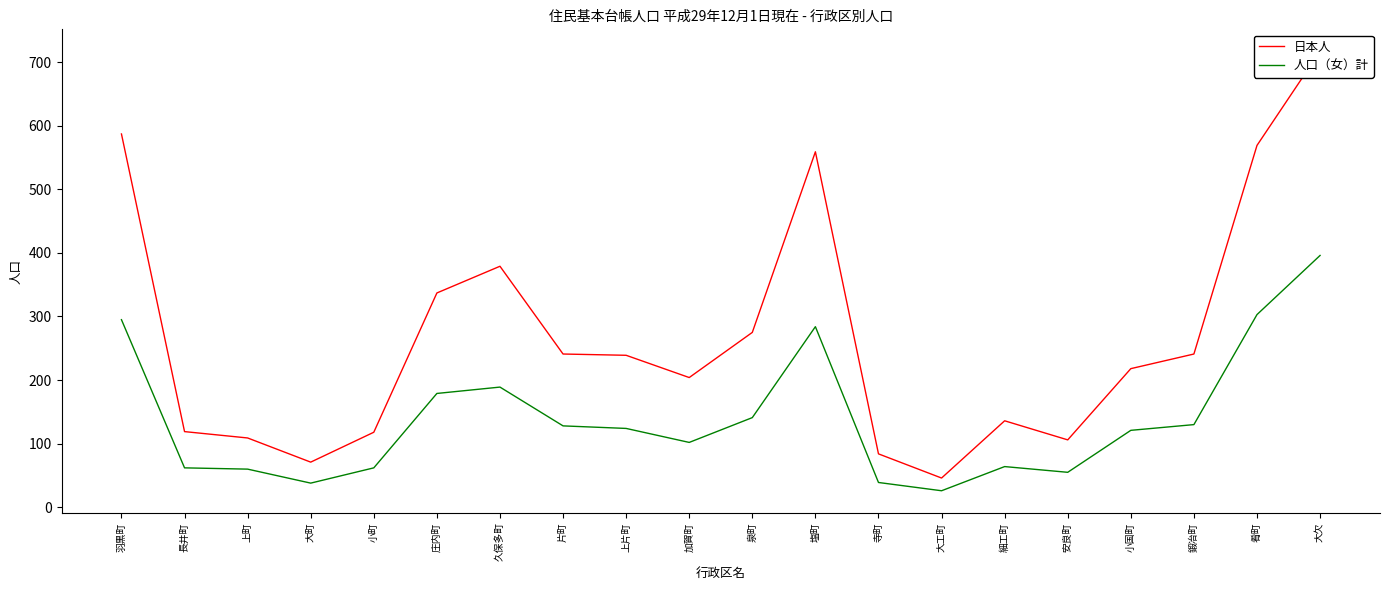

True or false: 日本人 and 人口（女）計 intersect in this chart.

False